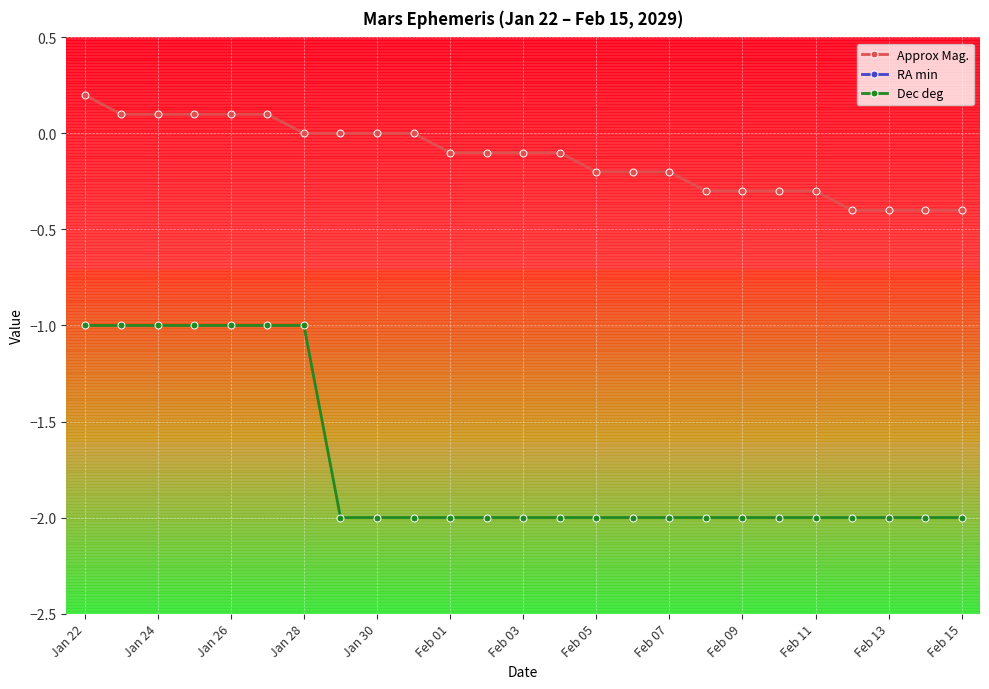

Rank the series at 17 from highest to lowest value.

RA min, Approx Mag., Dec deg